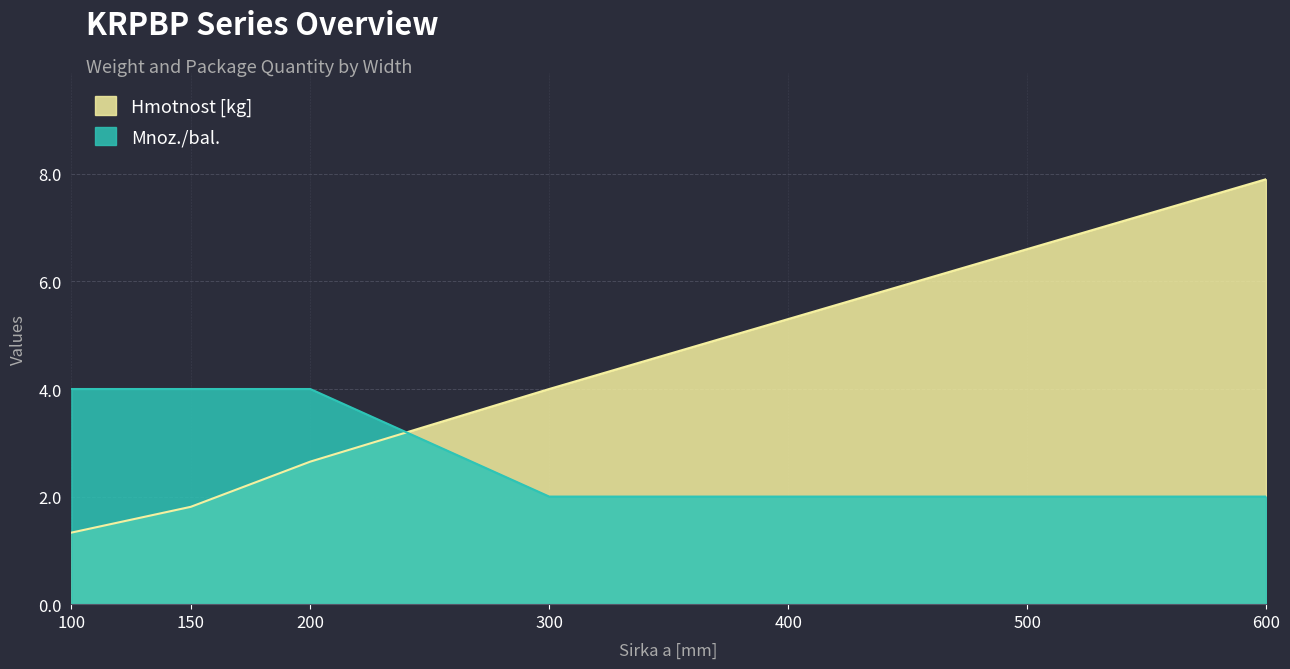

Which series has the largest total across all categories?

Hmotnost [kg]